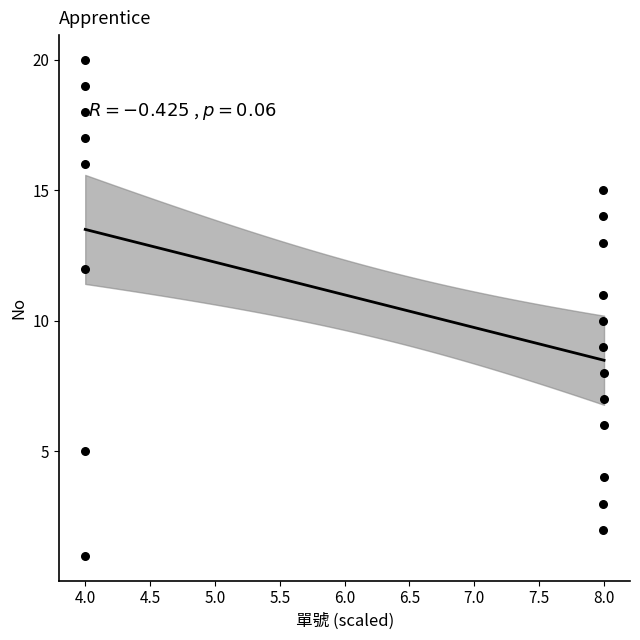

What is the range of Y values (max minus min)?

19